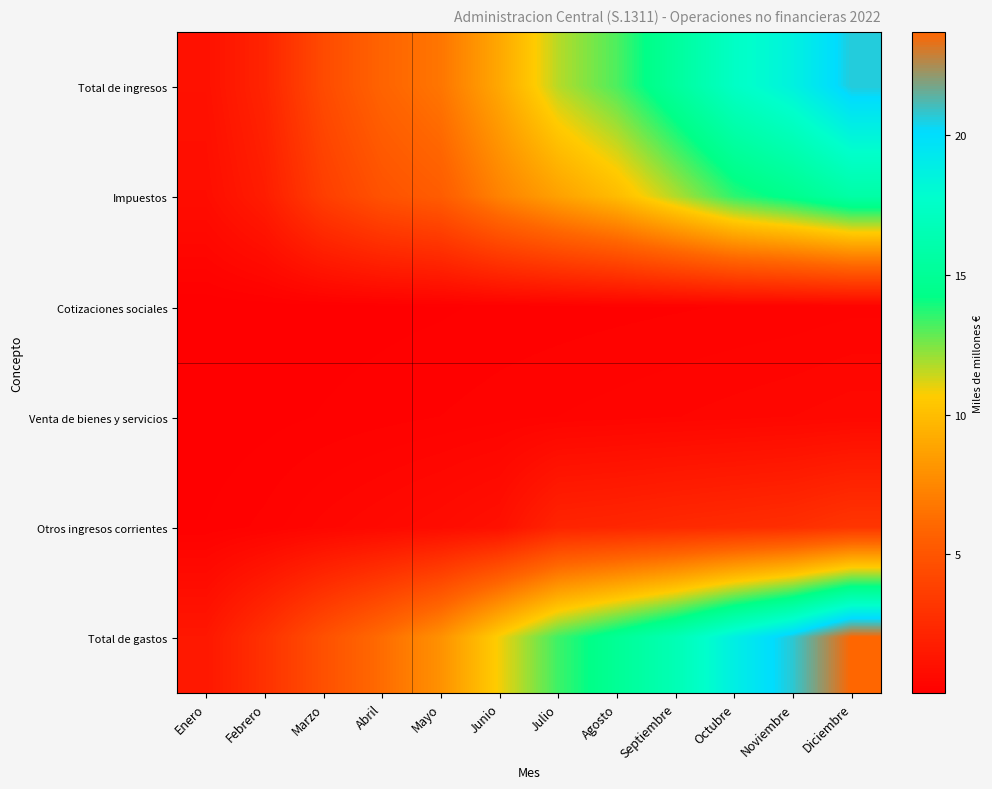

Which label corresponds to the smallest value in the chart?

Enero